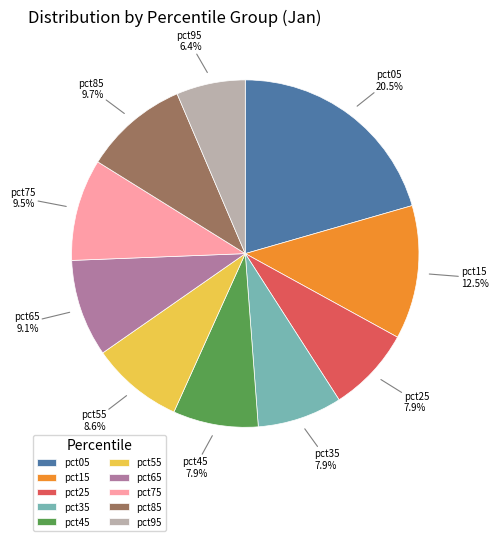

To the nearest percent, what is the average slice percentage?

10%